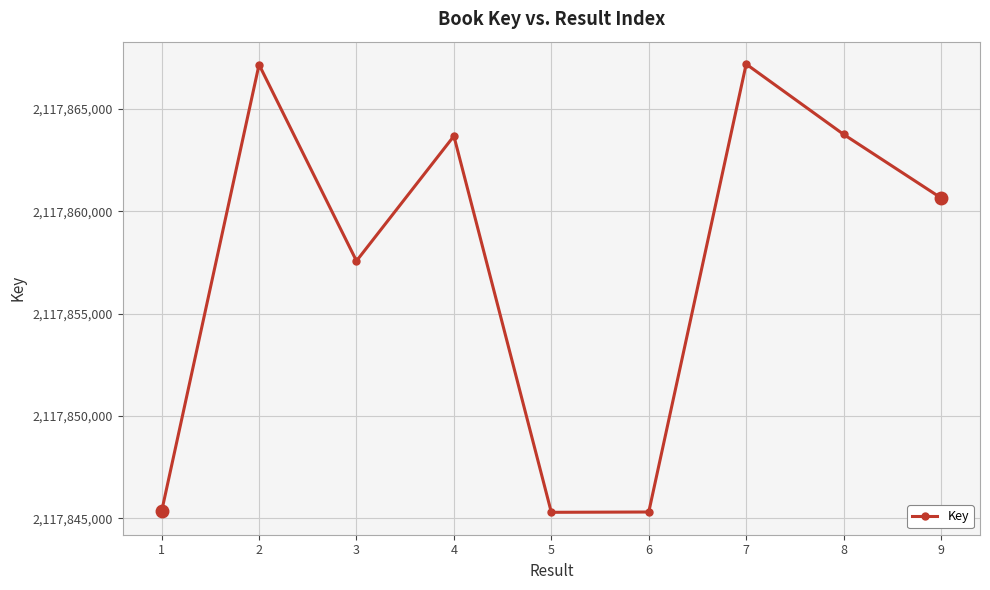

What is the change in value from 1 to 2?

+21819